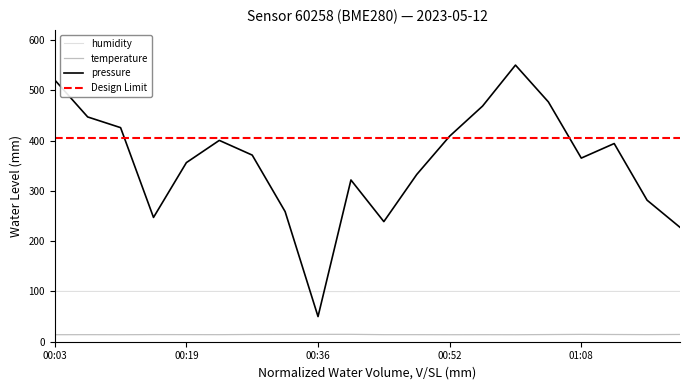

Reading left to right, what are all the values shown in this chart?

pressure: 00:03=520.4	00:07=446.9	00:11=425.6	00:15=247.1	00:19=356.2	00:24=400.3	00:28=371.1	00:32=258.7	00:36=50.0	00:40=321.6	00:44=238.8	00:48=332.6	00:52=408.7	00:56=468.5	01:00=550.0	01:04=476.8	01:08=365.1	01:12=394.0	01:16=281.4	01:20=227.4
temperature: 00:03=13.9	00:07=14.0	00:11=13.9	00:15=14.2	00:19=14.1	00:24=14.0	00:28=14.4	00:32=14.5	00:36=14.7	00:40=14.7	00:44=14.1	00:48=14.1	00:52=13.9	00:56=14.0	01:00=13.9	01:04=14.3	01:08=14.6	01:12=14.4	01:16=14.1	01:20=14.4
humidity: 00:03=100.0	00:07=100.0	00:11=100.0	00:15=100.0	00:19=100.0	00:24=100.0	00:28=100.0	00:32=100.0	00:36=99.8	00:40=99.7	00:44=100.0	00:48=100.0	00:52=100.0	00:56=100.0	01:00=100.0	01:04=100.0	01:08=100.0	01:12=100.0	01:16=100.0	01:20=100.0